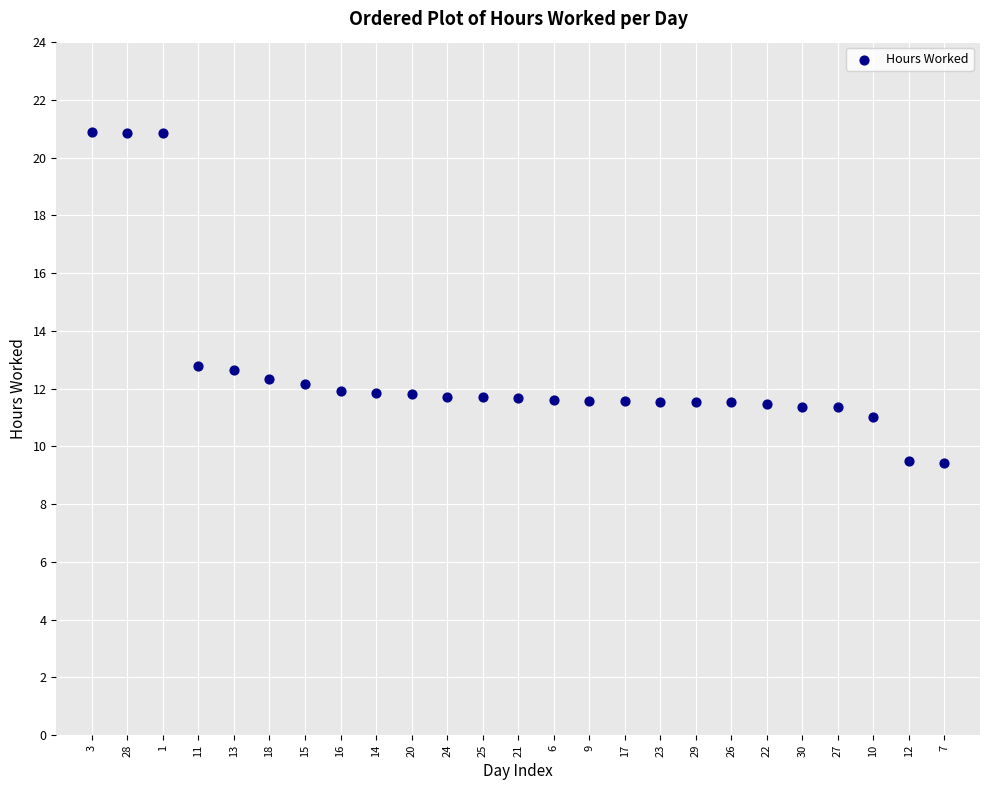

What is the range of X values (max minus min)?

24.0